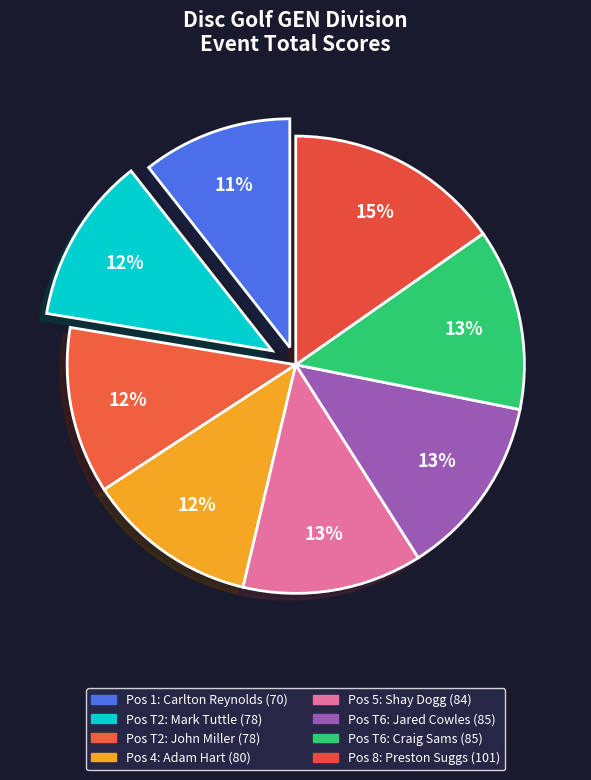

How many segments does this pie chart have?

8